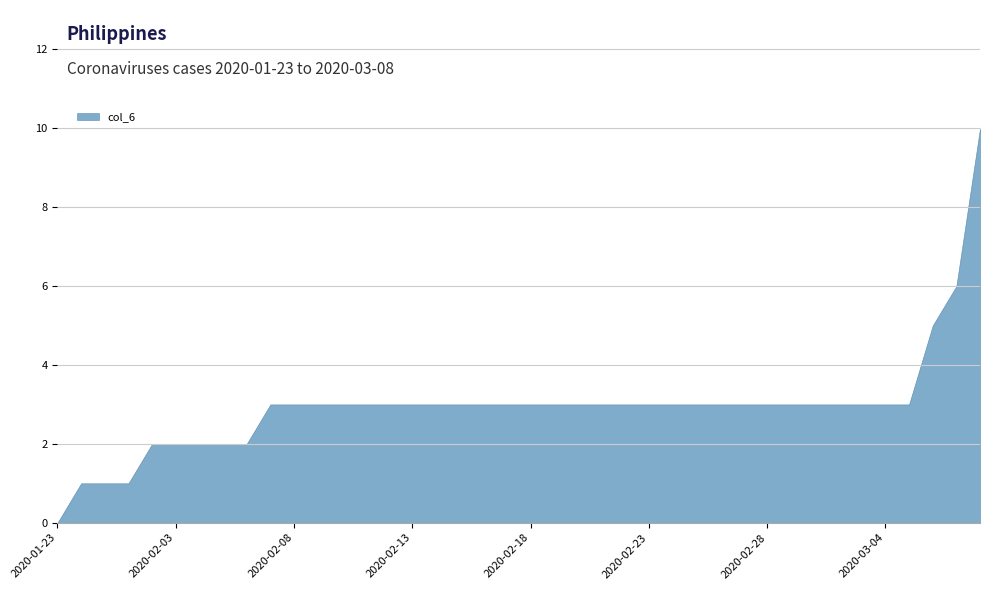

At which category does the chart reach its minimum across all series?

2020-01-23